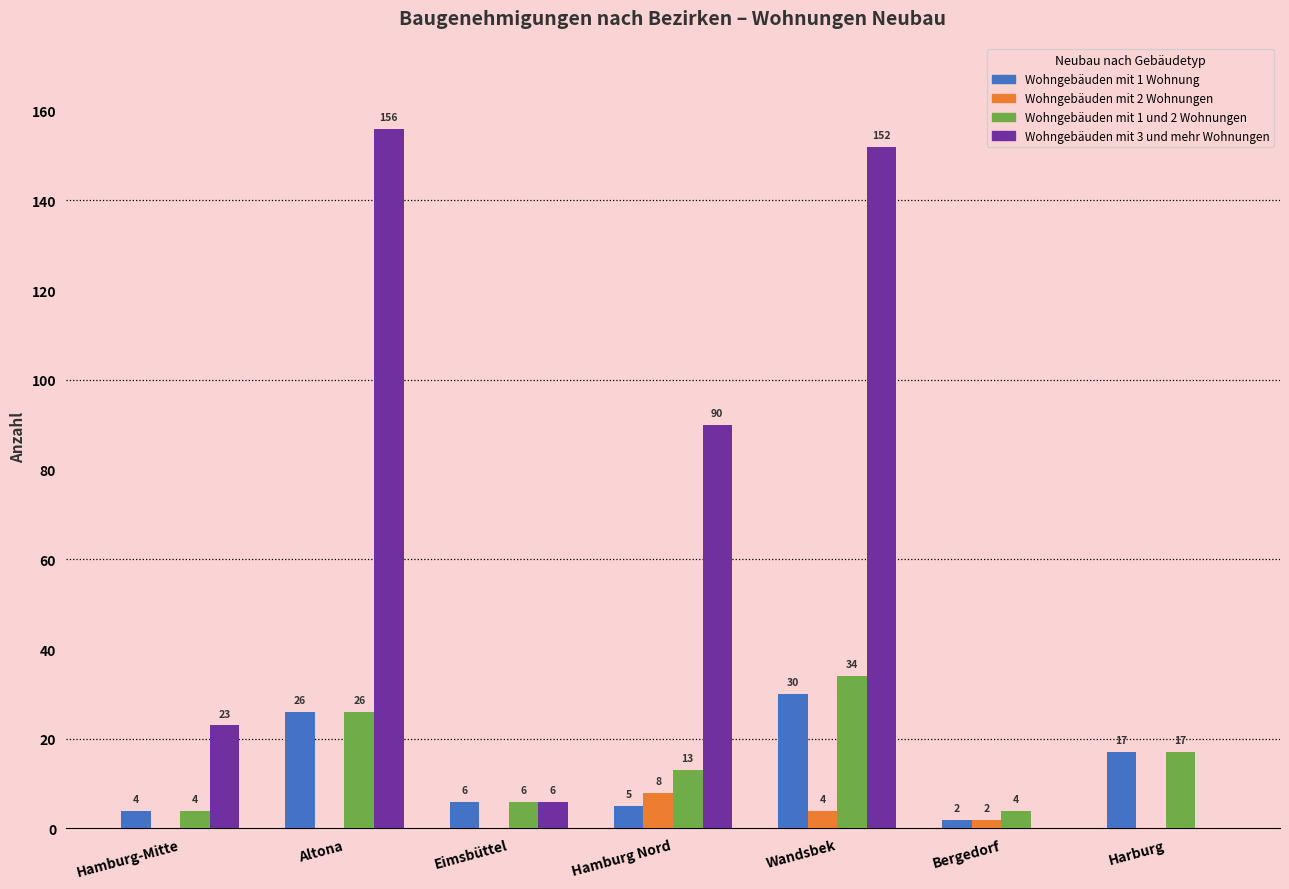

Is the value of Wohngebäuden mit 1 und 2 Wohnungen at Wandsbek greater than the value of Wohngebäuden mit 3 und mehr Wohnungen at Harburg?

Yes